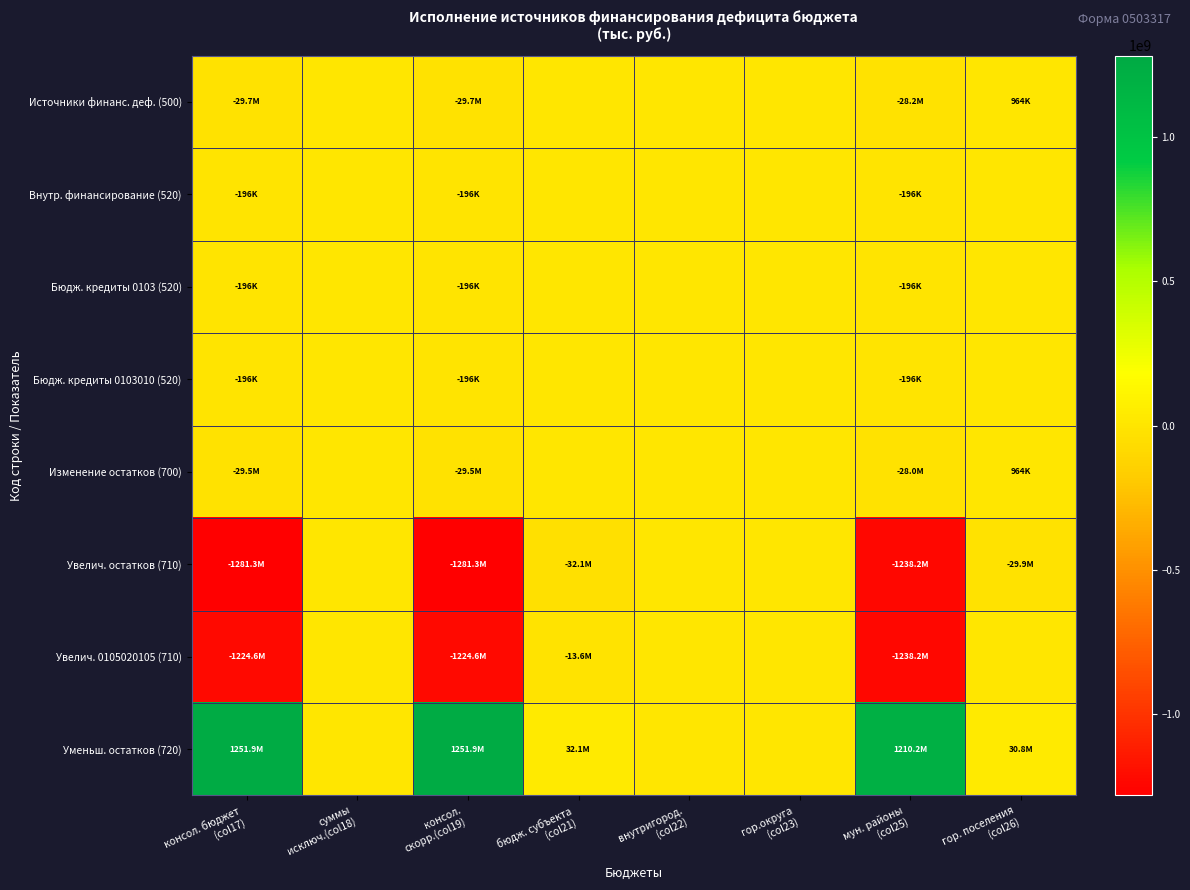

Reading right to left, list all the values displayed in this chart.

Источники финанс. деф. (500): гор. поселения
(col26)=963644.4	мун. районы
(col25)=-28224346.1	гор.округа
(col23)=0.0	внутригород.
(col22)=0.0	бюдж. субъекта
(col21)=0.0	консол.
скорр.(col19)=-29674287.7	суммы
исключ.(col18)=0.0	консол. бюджет
(col17)=-29674287.7
Внутр. финансирование (520): гор. поселения
(col26)=0.0	мун. районы
(col25)=-196000.0	гор.округа
(col23)=0.0	внутригород.
(col22)=0.0	бюдж. субъекта
(col21)=0.0	консол.
скорр.(col19)=-196000.0	суммы
исключ.(col18)=0.0	консол. бюджет
(col17)=-196000.0
Бюдж. кредиты 0103 (520): гор. поселения
(col26)=0.0	мун. районы
(col25)=-196000.0	гор.округа
(col23)=0.0	внутригород.
(col22)=0.0	бюдж. субъекта
(col21)=0.0	консол.
скорр.(col19)=-196000.0	суммы
исключ.(col18)=0.0	консол. бюджет
(col17)=-196000.0
Бюдж. кредиты 0103010 (520): гор. поселения
(col26)=0.0	мун. районы
(col25)=-196000.0	гор.округа
(col23)=0.0	внутригород.
(col22)=0.0	бюдж. субъекта
(col21)=0.0	консол.
скорр.(col19)=-196000.0	суммы
исключ.(col18)=0.0	консол. бюджет
(col17)=-196000.0
Изменение остатков (700): гор. поселения
(col26)=963644.4	мун. районы
(col25)=-28028346.1	гор.округа
(col23)=0.0	внутригород.
(col22)=0.0	бюдж. субъекта
(col21)=0.0	консол.
скорр.(col19)=-29478287.7	суммы
исключ.(col18)=0.0	консол. бюджет
(col17)=-29478287.7
Увелич. остатков (710): гор. поселения
(col26)=-29856391.2	мун. районы
(col25)=-1238197962.7	гор.округа
(col23)=0.0	внутригород.
(col22)=0.0	бюдж. субъекта
(col21)=-32148548.4	консол.
скорр.(col19)=-1281341243.4	суммы
исключ.(col18)=0.0	консол. бюджет
(col17)=-1281341243.4
Увелич. 0105020105 (710): гор. поселения
(col26)=0.0	мун. районы
(col25)=-1238197962.7	гор.округа
(col23)=0.0	внутригород.
(col22)=0.0	бюдж. субъекта
(col21)=-13638979.2	консол.
скорр.(col19)=-1224558983.4	суммы
исключ.(col18)=0.0	консол. бюджет
(col17)=-1224558983.4
Уменьш. остатков (720): гор. поселения
(col26)=30820035.6	мун. районы
(col25)=1210169616.6	гор.округа
(col23)=0.0	внутригород.
(col22)=0.0	бюдж. субъекта
(col21)=32148548.4	консол.
скорр.(col19)=1251862955.7	суммы
исключ.(col18)=0.0	консол. бюджет
(col17)=1251862955.7